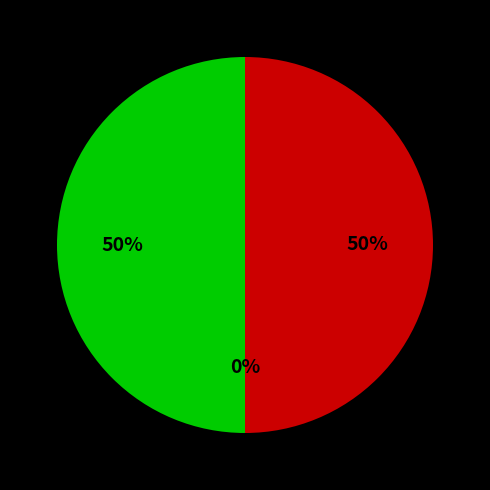

What percentage is the за счет минимального взноса slice, to the nearest percent?

50%